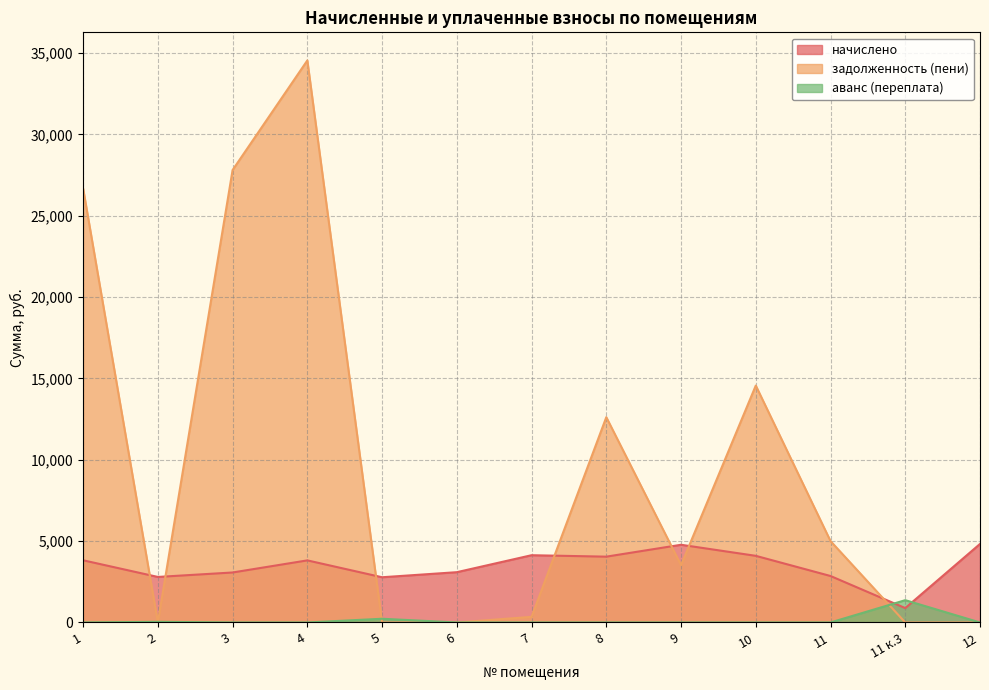

At which category does начислено reach its first local peak?

4